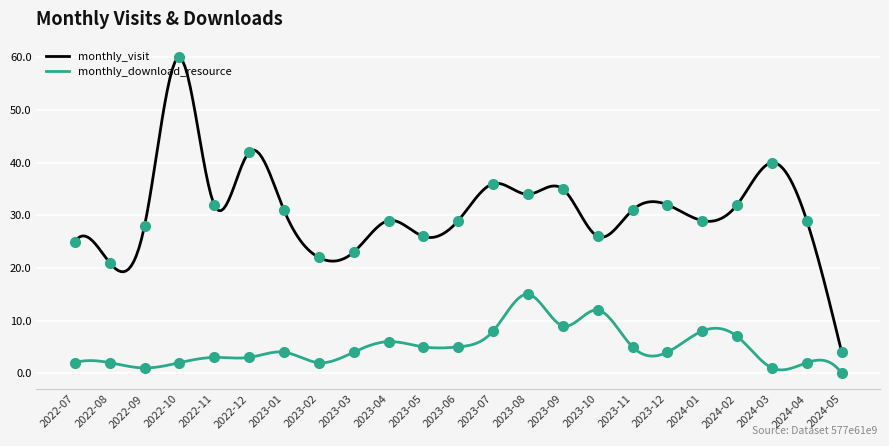

List the labels in order of monthly_download_resource value, largest first.

2023-08, 2023-10, 2023-09, 2023-07, 2024-01, 2024-02, 2023-04, 2023-05, 2023-06, 2023-11, 2023-01, 2023-03, 2023-12, 2022-11, 2022-12, 2022-07, 2022-08, 2022-10, 2023-02, 2024-04, 2022-09, 2024-03, 2024-05